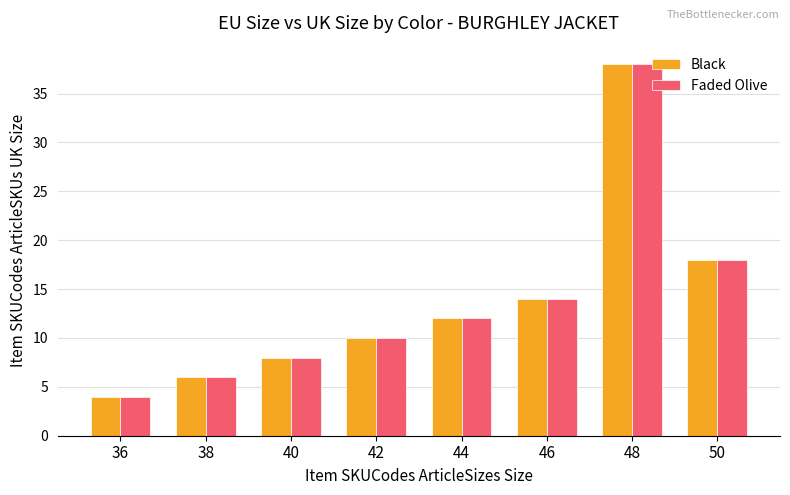

Is it true that Black equals 20 at 48?

False